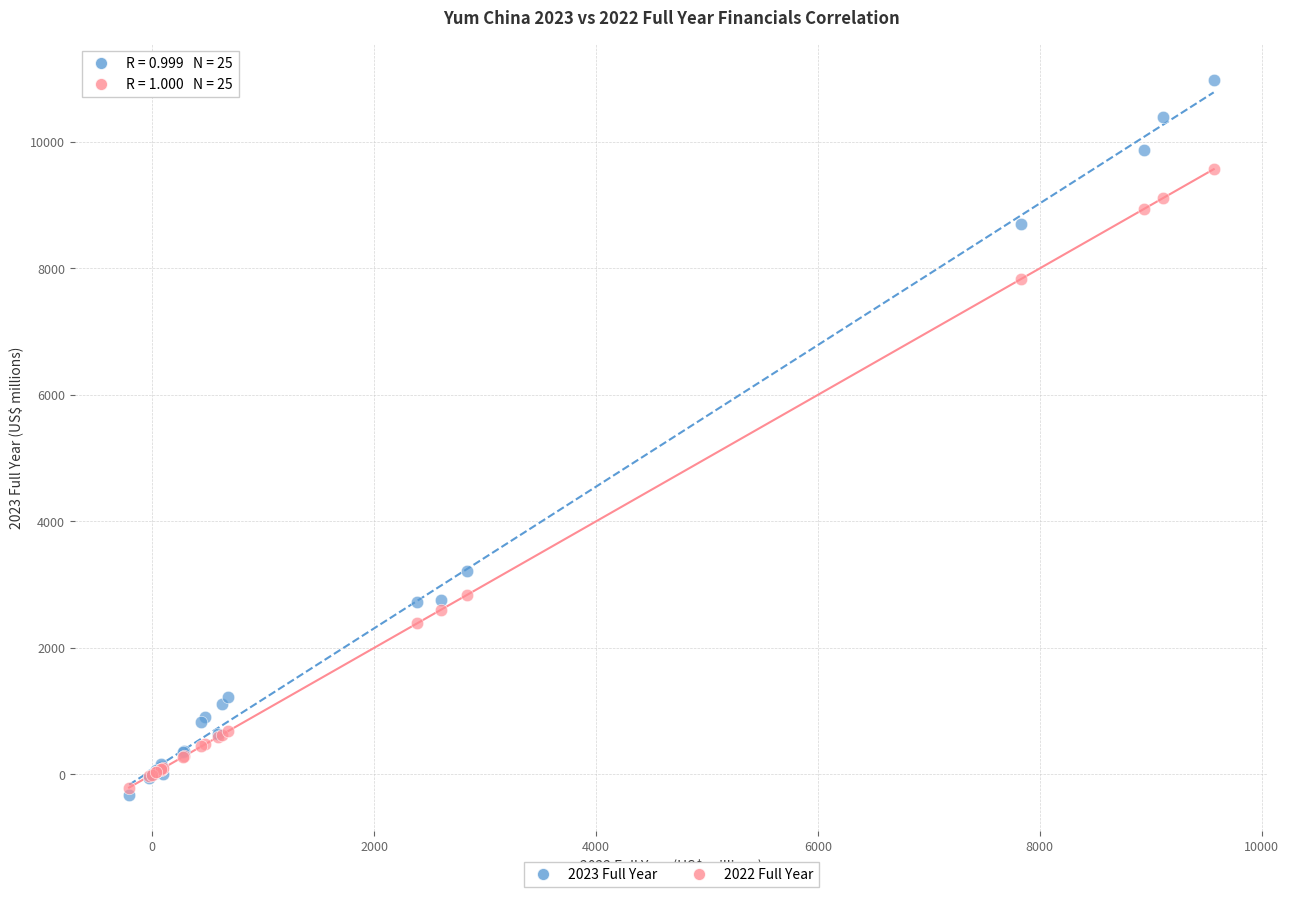

Which series has the widest spread of Y values?

2023 Full Year